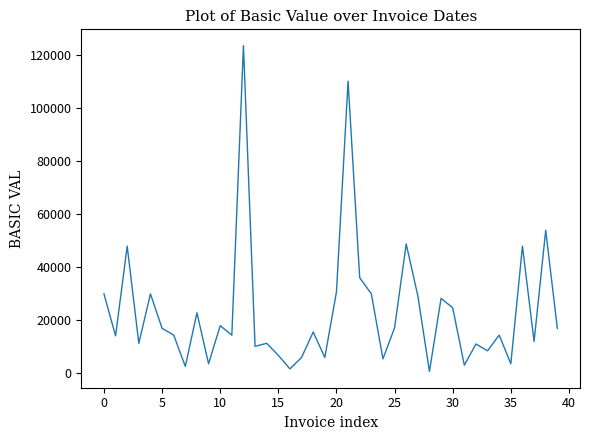

What is the difference between the maximum and minimum values?

122681.7